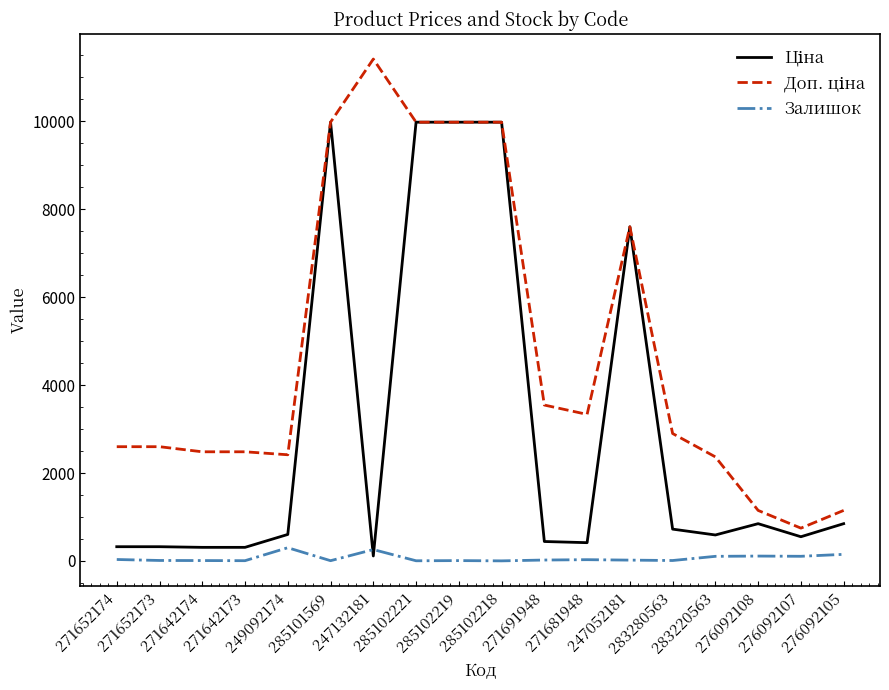

What is the maximum value shown in the chart?

11410.0